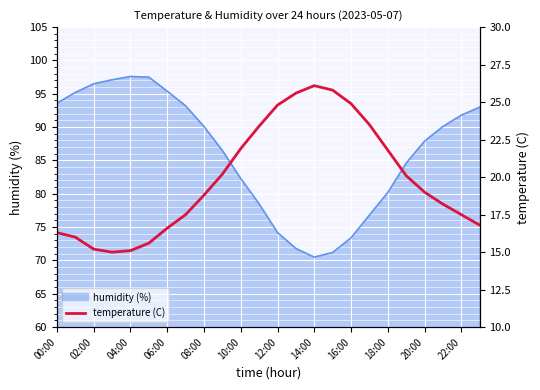

What is the label of the 24th point from the right?

00:00